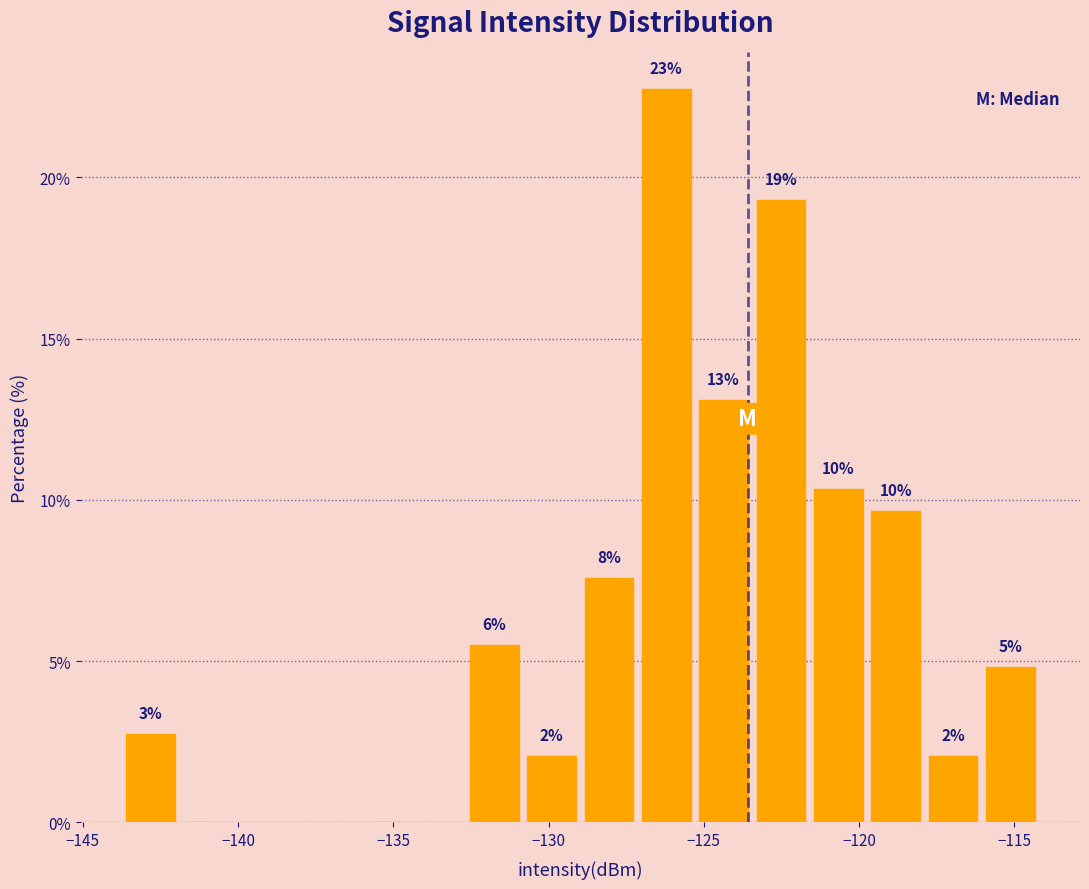

Read against the x-axis, roughly where is the centre of the tallest bar?

-126.0